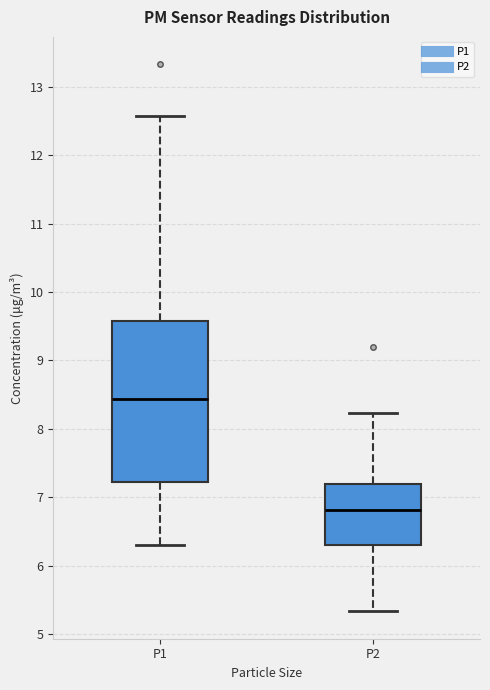

Where does the lower whisker of the box for P1 end on the y-axis? The values are not printed on the chart, so give them approximately, as read against the axis.

6.3